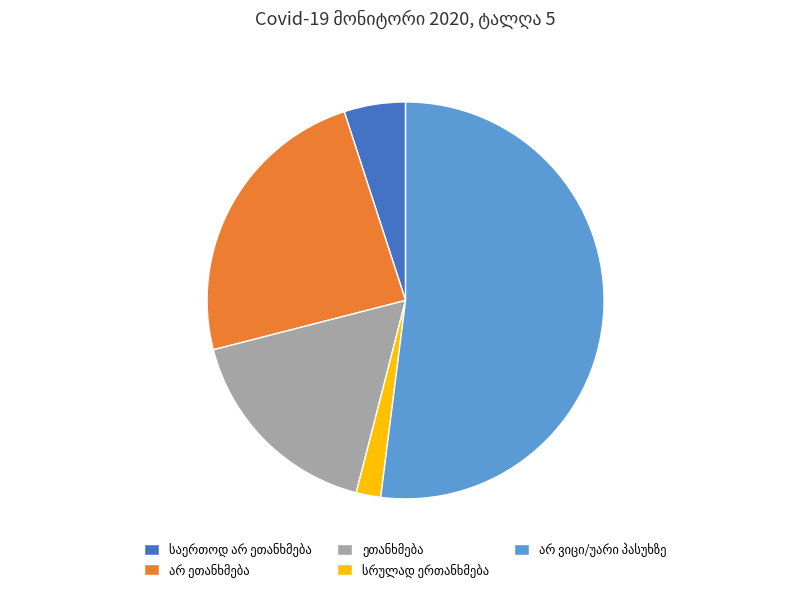

Is there any slice that represents more than half of the pie?

Yes